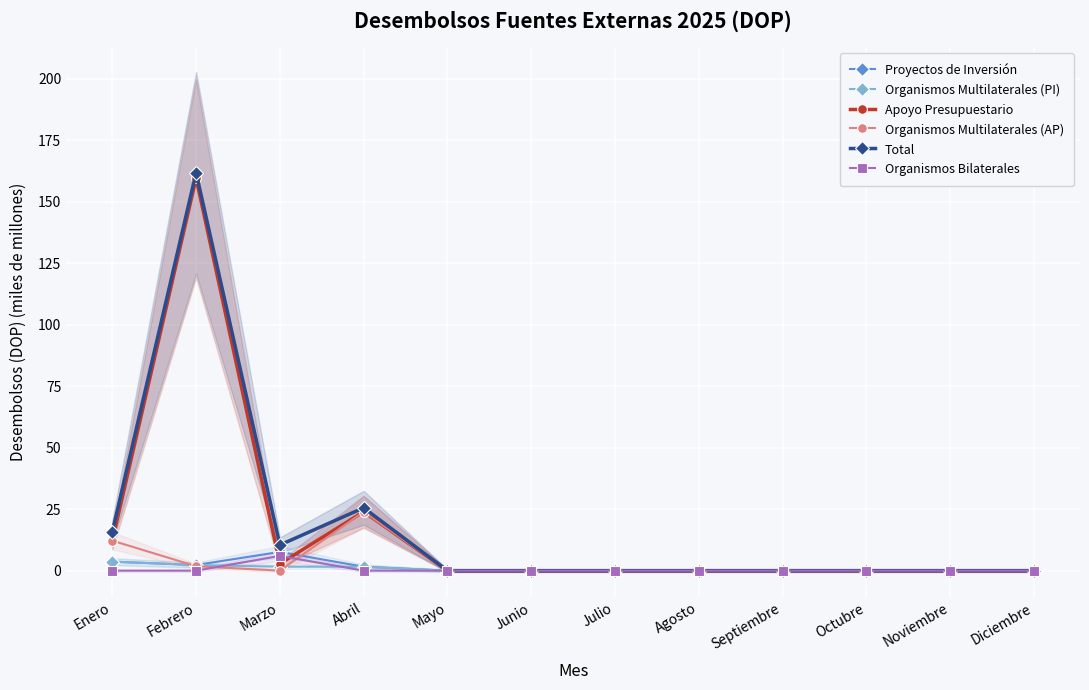

What is the label of the 10th point from the right?

Marzo